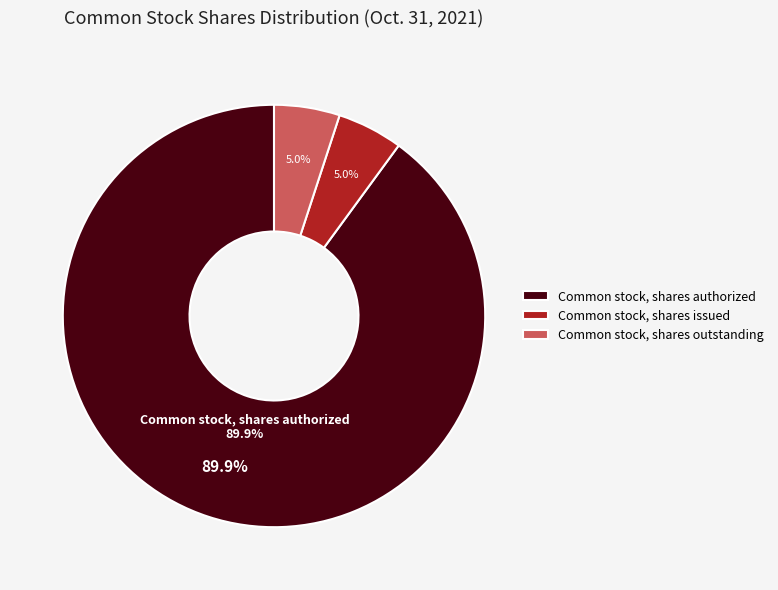

Which category accounts for the majority?

Common stock, shares authorized